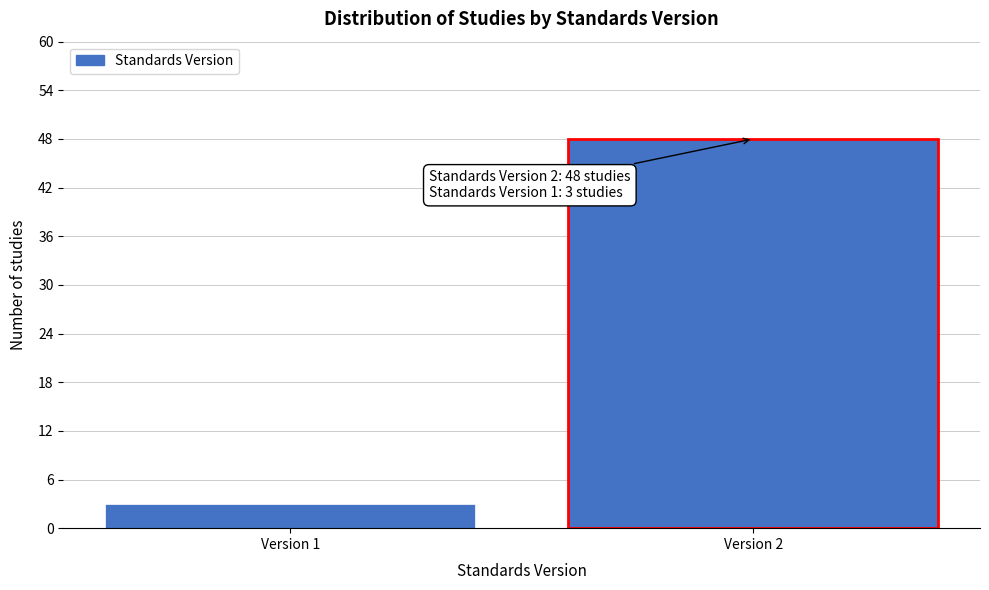

Reading left to right, list all the values displayed in this chart.

Version 1=3	Version 2=48